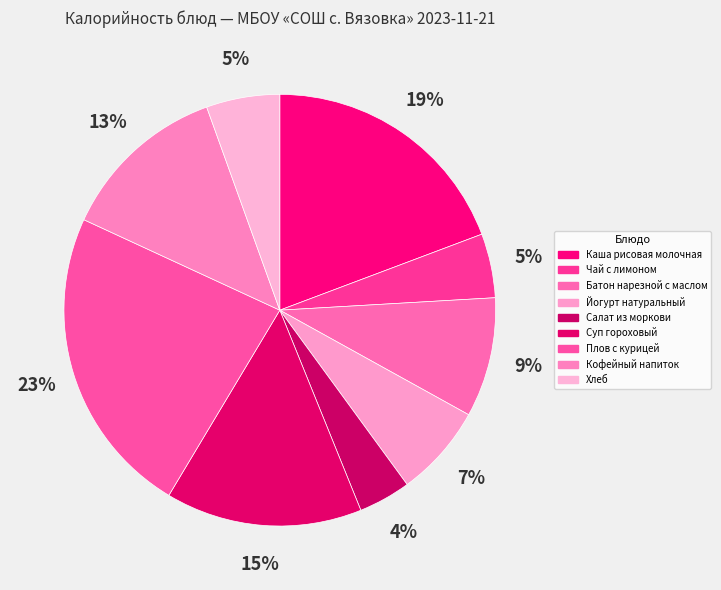

How many slices are in this pie chart?

9